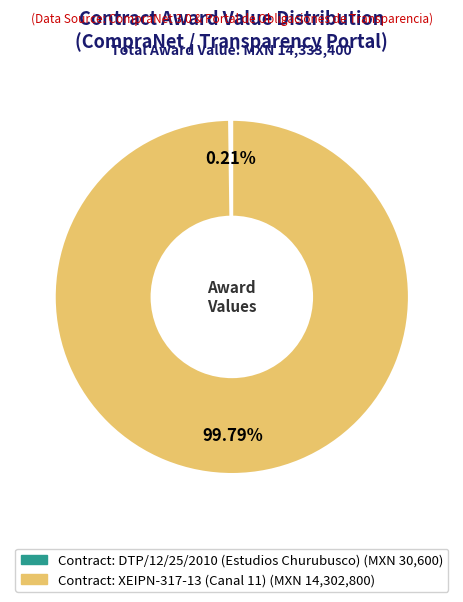

Does Contract: XEIPN-317-13 (Canal 11) represent more than half of the total?

Yes